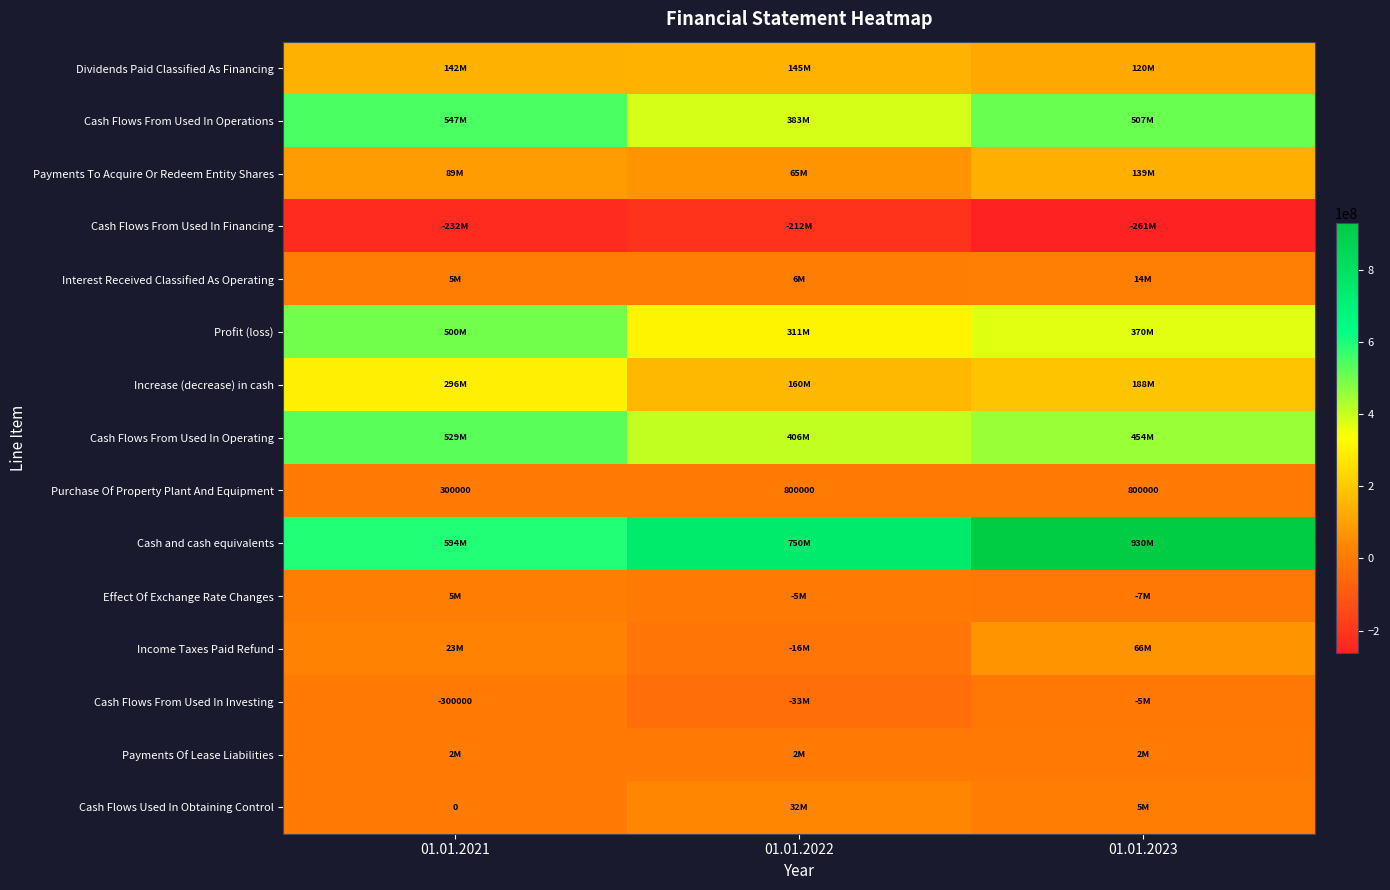

At which category does the chart reach its minimum across all series?

01.01.2023